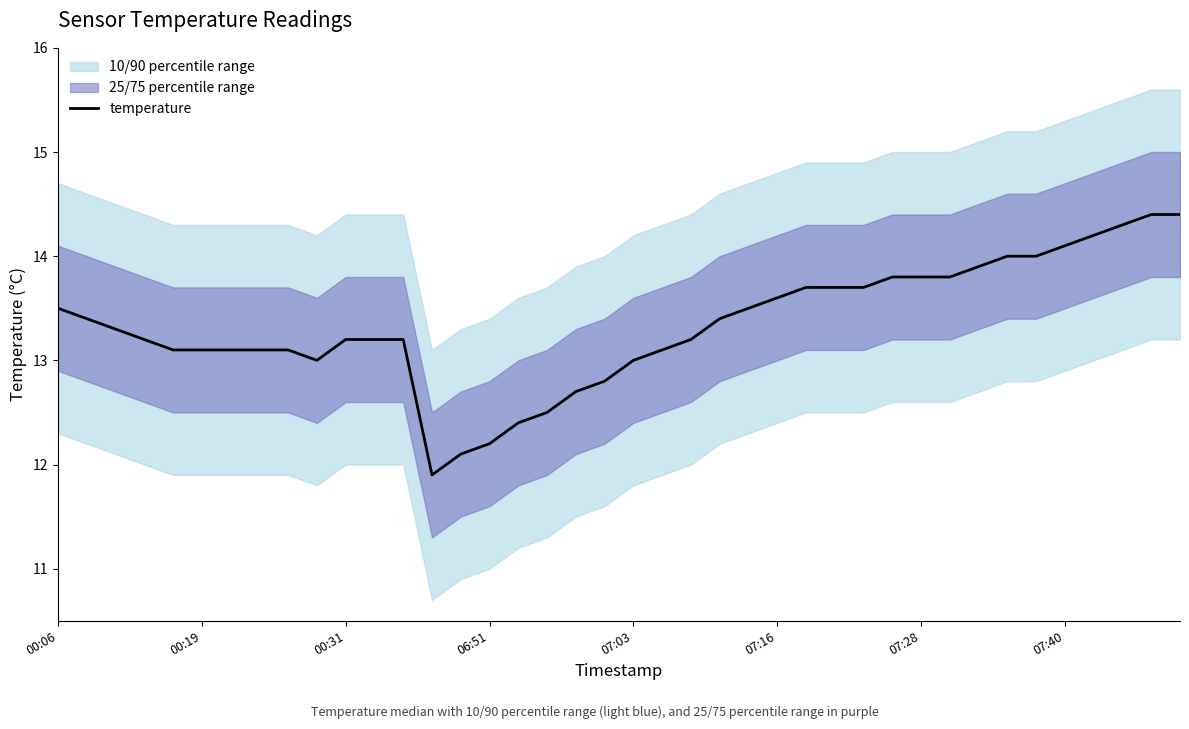

What is the smallest value displayed?

11.9